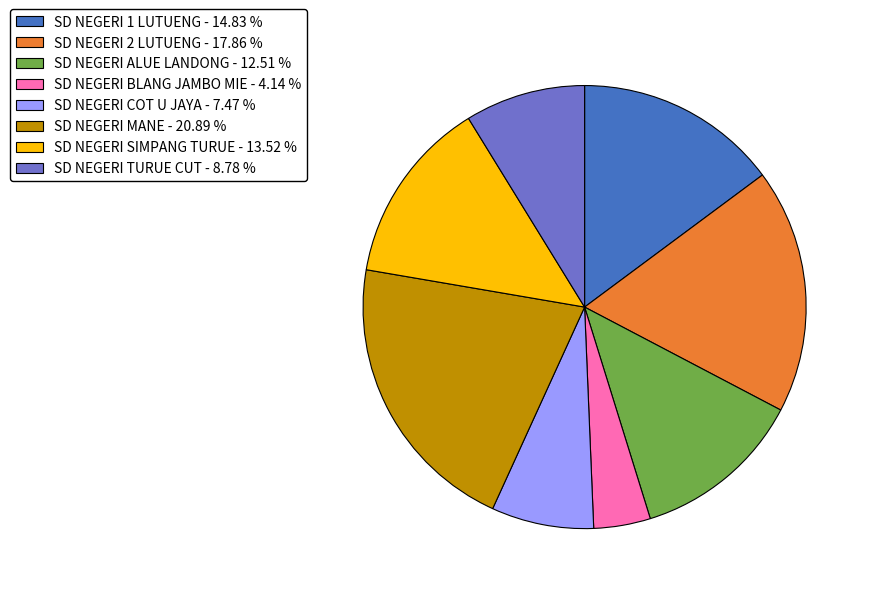

Which has a higher value, SD NEGERI TURUE CUT - 8.78 % or SD NEGERI BLANG JAMBO MIE - 4.14 %?

SD NEGERI TURUE CUT - 8.78 %